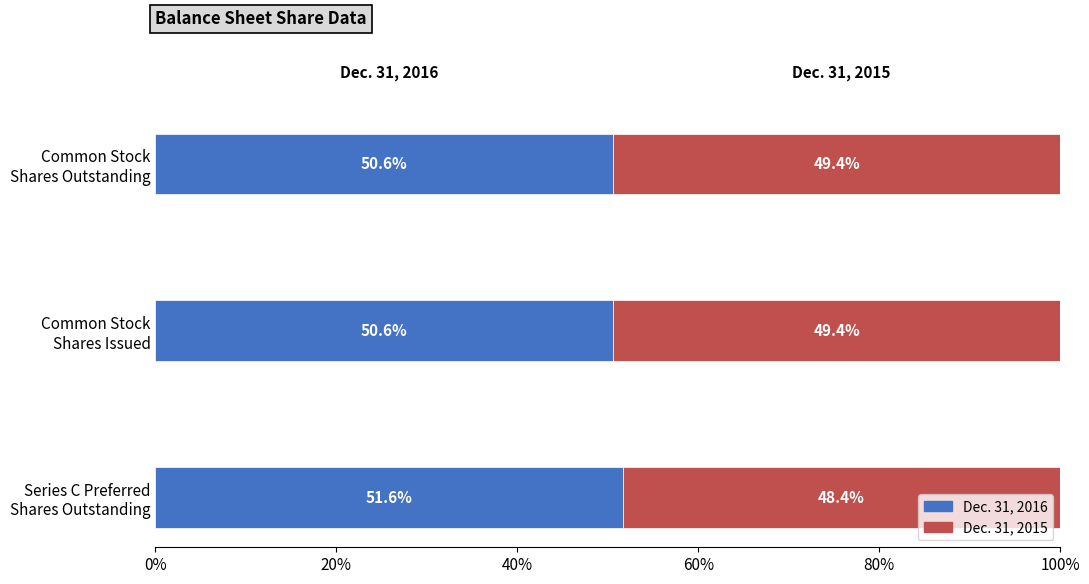

What is the lowest value of the Dec. 31, 2016 series?

50.6